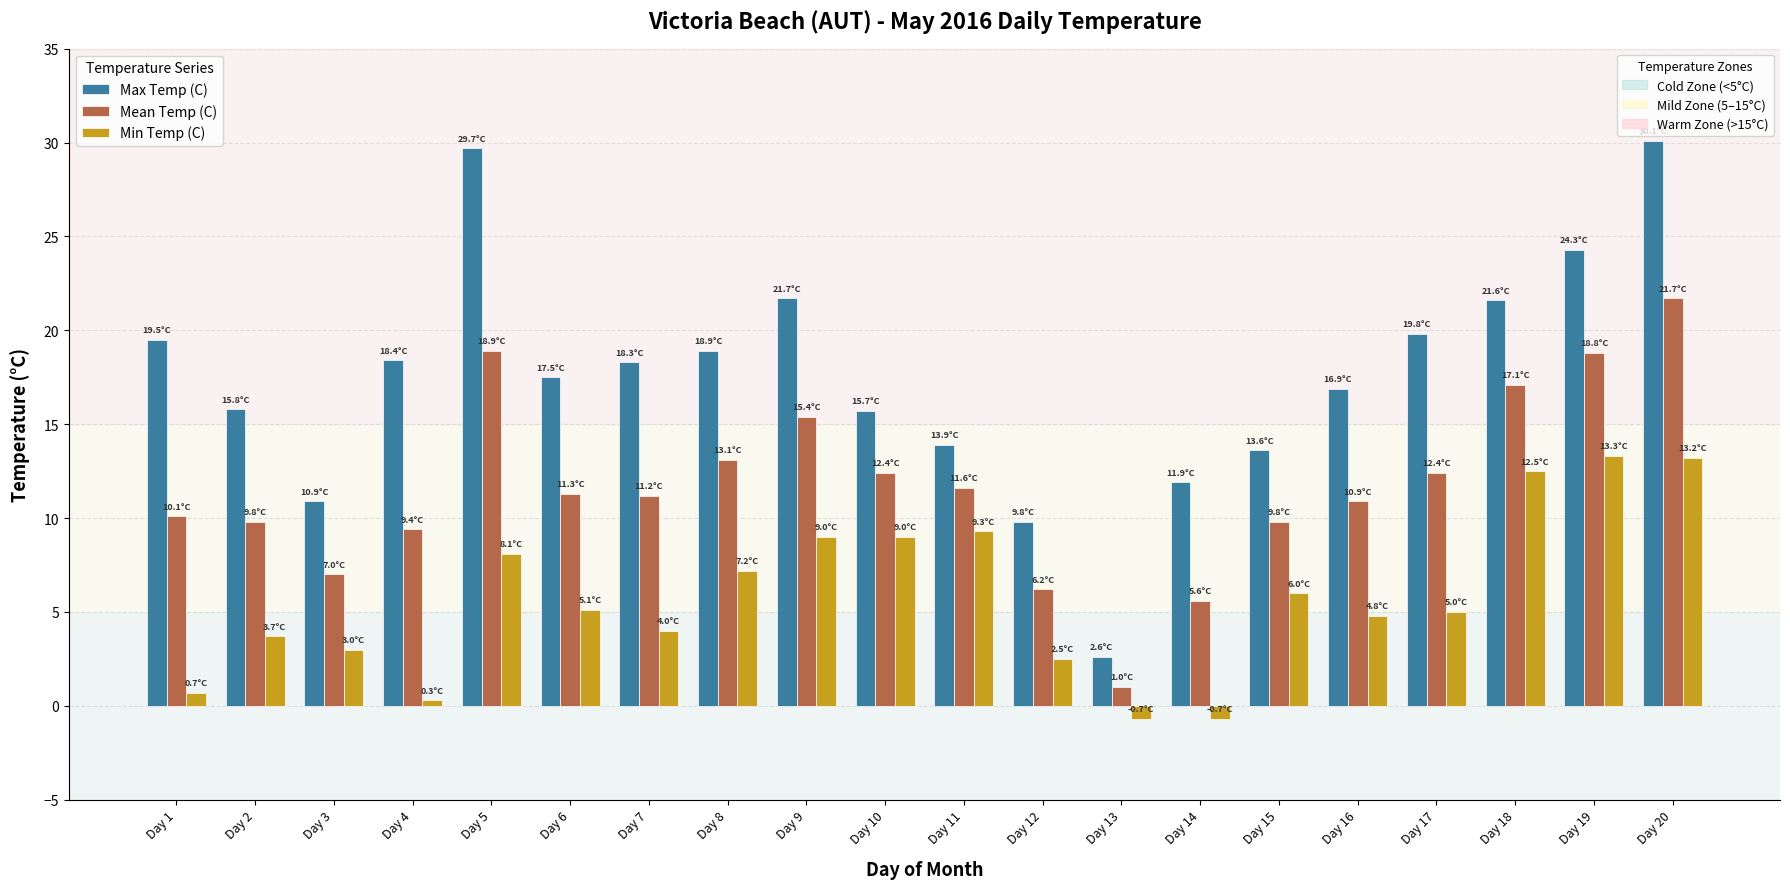

At which category is the sum across all series the highest?

Day 20